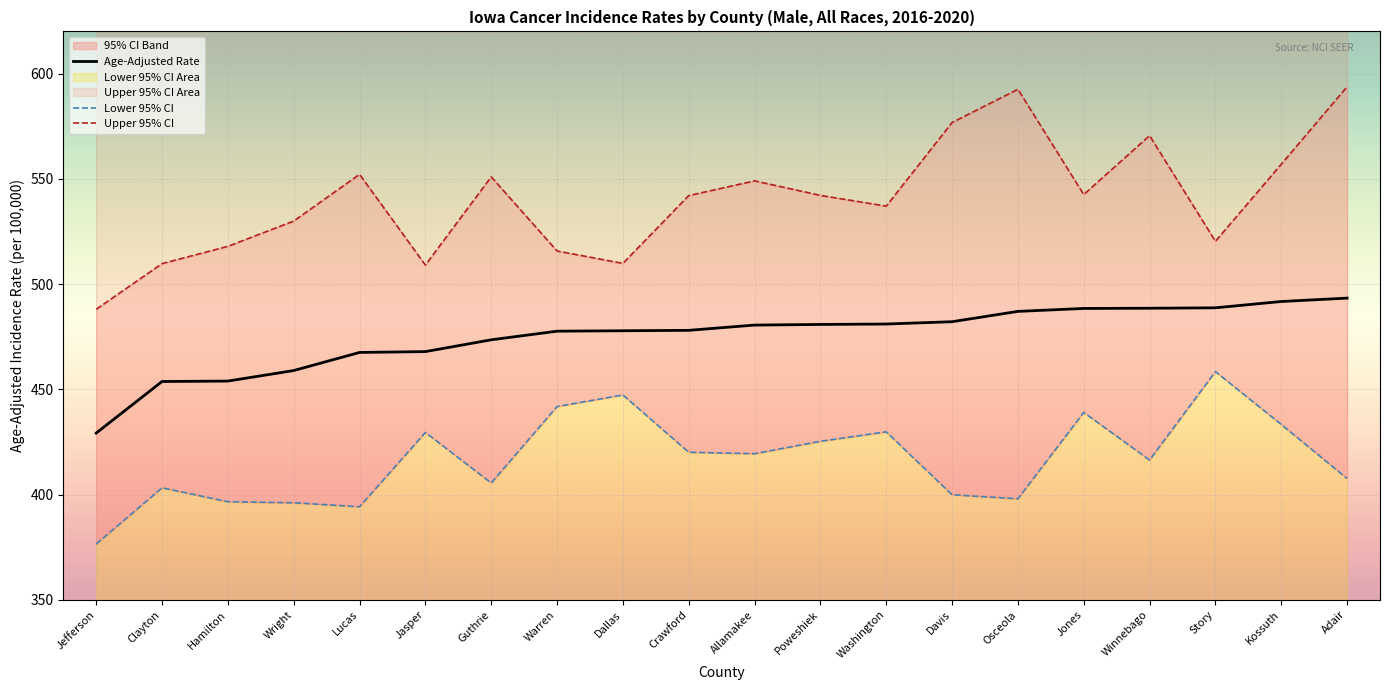

What is the difference between the Age-Adjusted Rate values at Washington and Lucas?

13.5